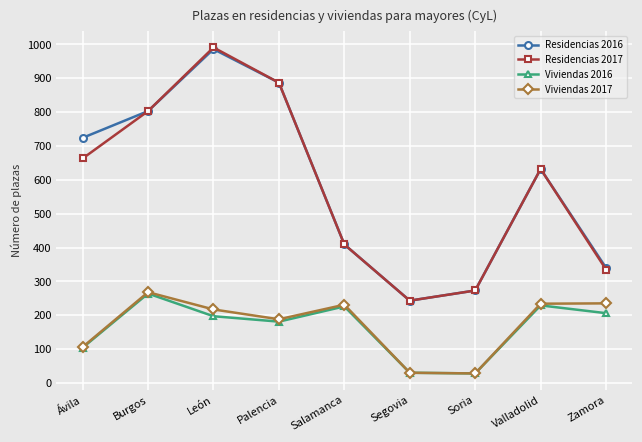

Is it true that Residencias 2017 equals 94 at Soria?

False